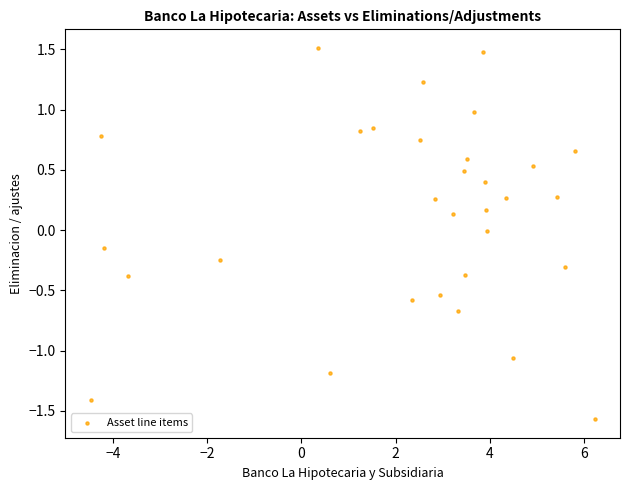

What is the range of X values (max minus min)?

10.7